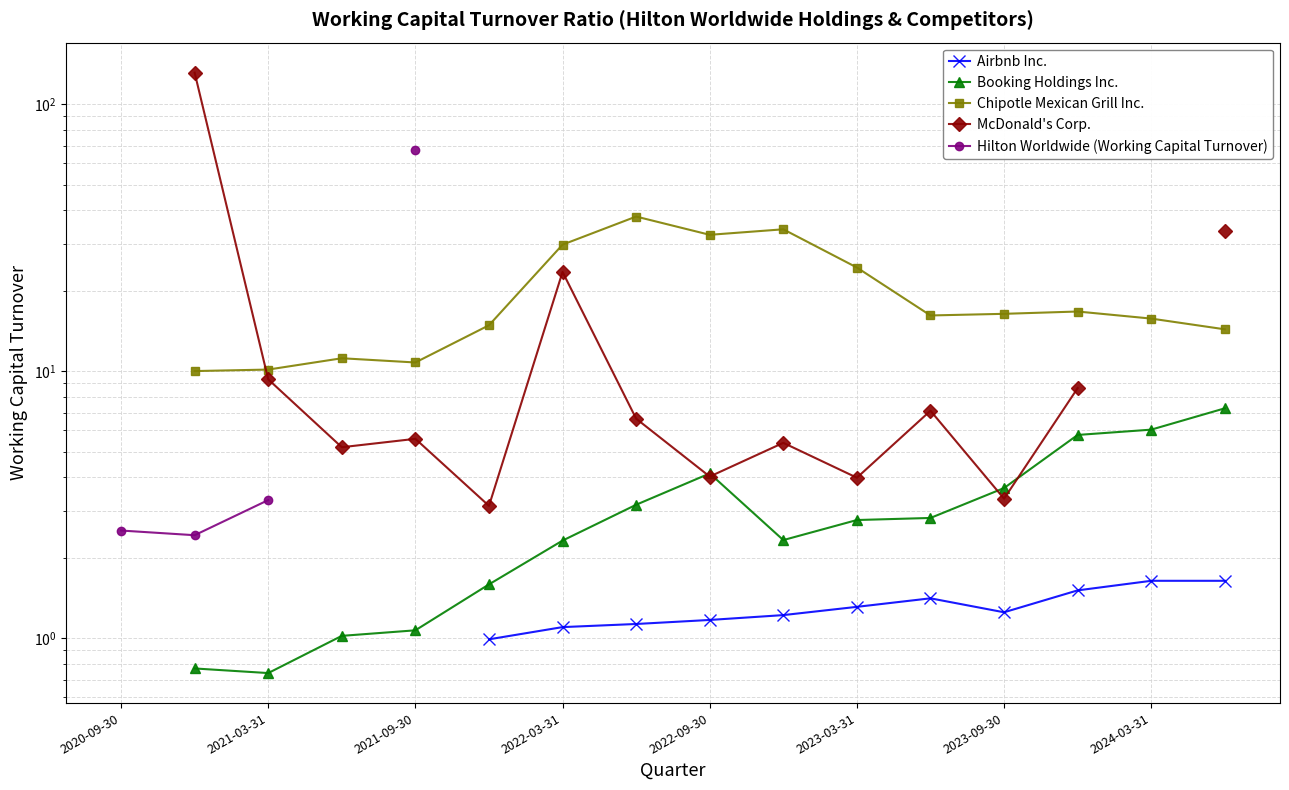

What are all the series names shown in the legend?

Airbnb Inc., Booking Holdings Inc., Chipotle Mexican Grill Inc., McDonald's Corp., Hilton Worldwide (Working Capital Turnover)